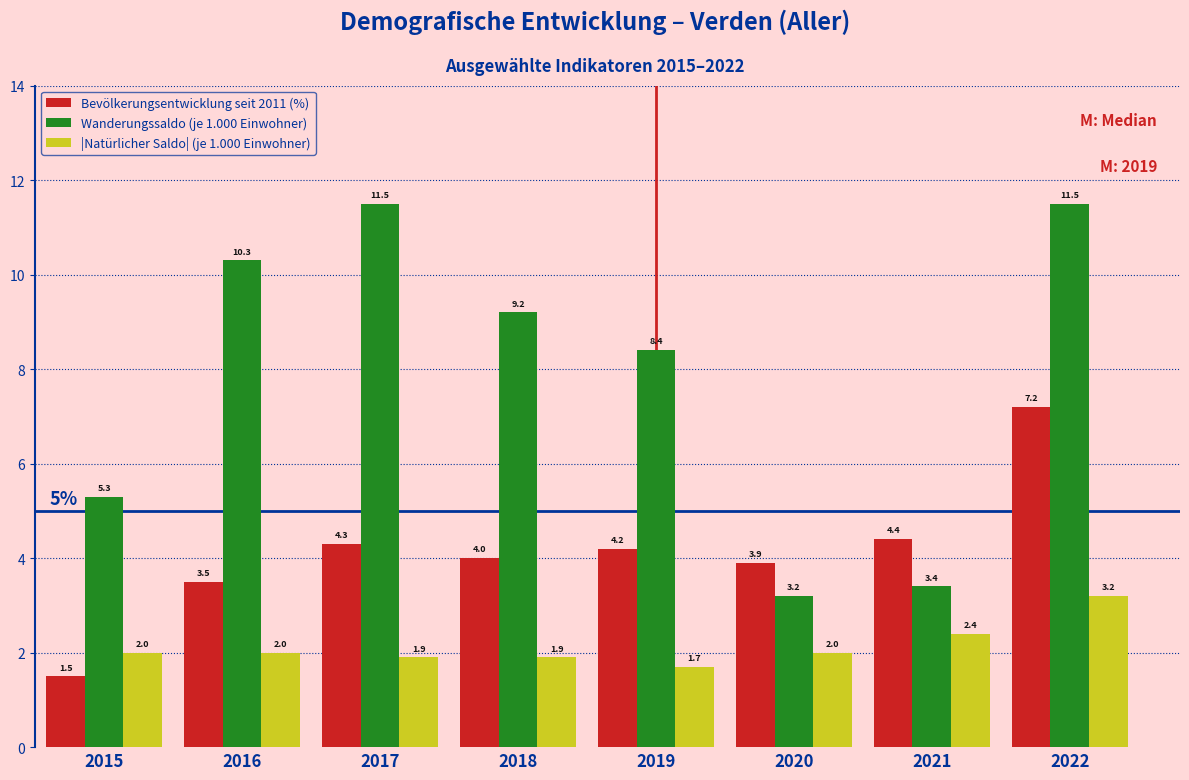

Reading left to right, list all the values displayed in this chart.

Bevölkerungsentwicklung seit 2011 (%): 1.5	3.5	4.3	4.0	4.2	3.9	4.4	7.2
Wanderungssaldo (je 1.000 Einwohner): 5.3	10.3	11.5	9.2	8.4	3.2	3.4	11.5
|Natürlicher Saldo| (je 1.000 Einwohner): 2.0	2.0	1.9	1.9	1.7	2.0	2.4	3.2